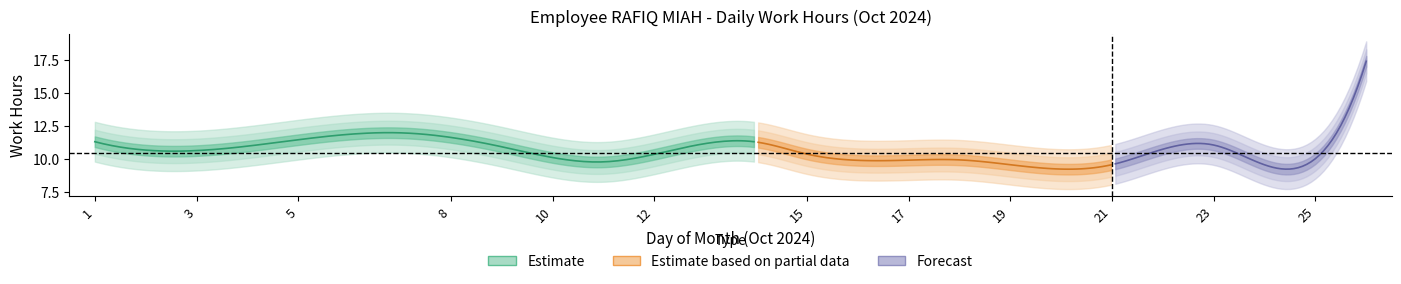

Does the chart display data point markers on the line(s)?

No